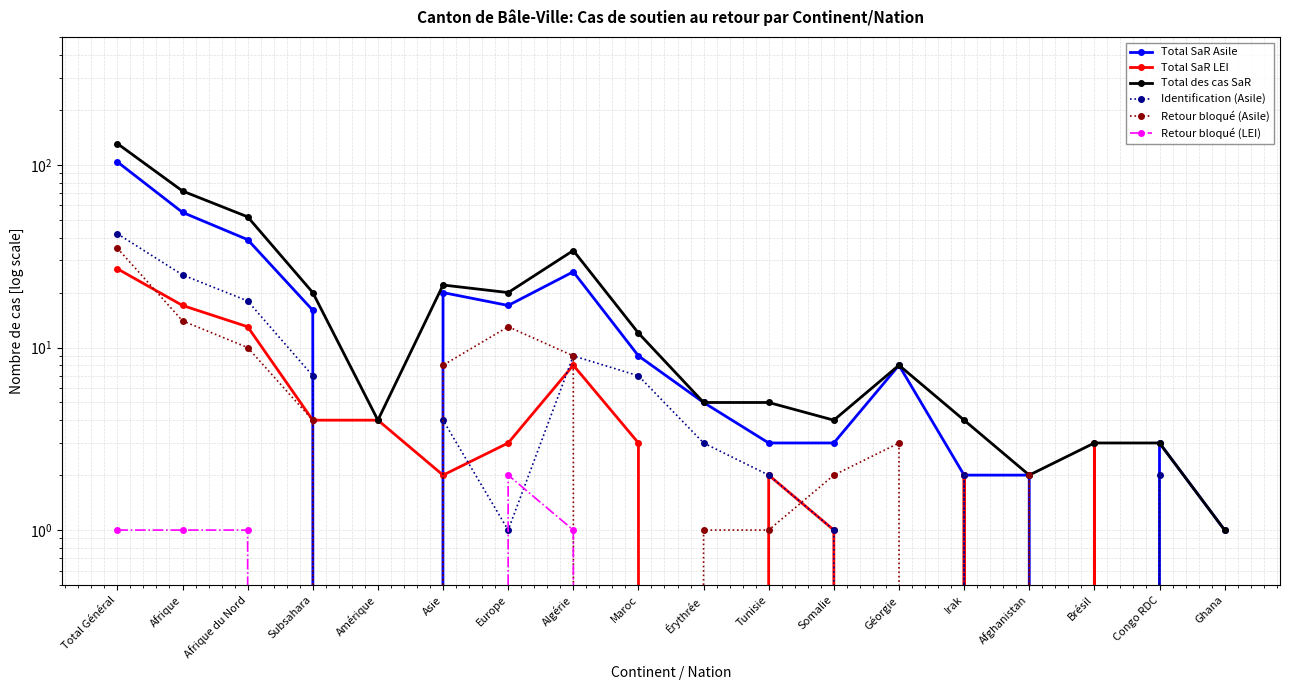

True or false: Total des cas SaR has a value of 0 at Ghana.

False